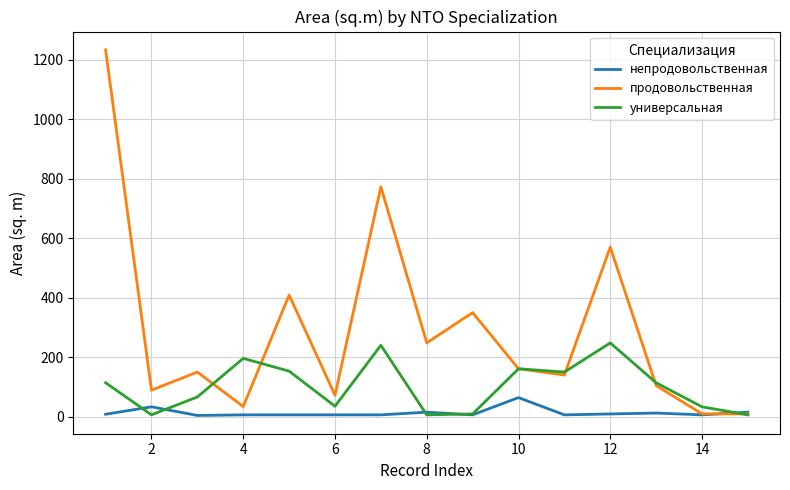

Which series has the widest spread of values?

продовольственная